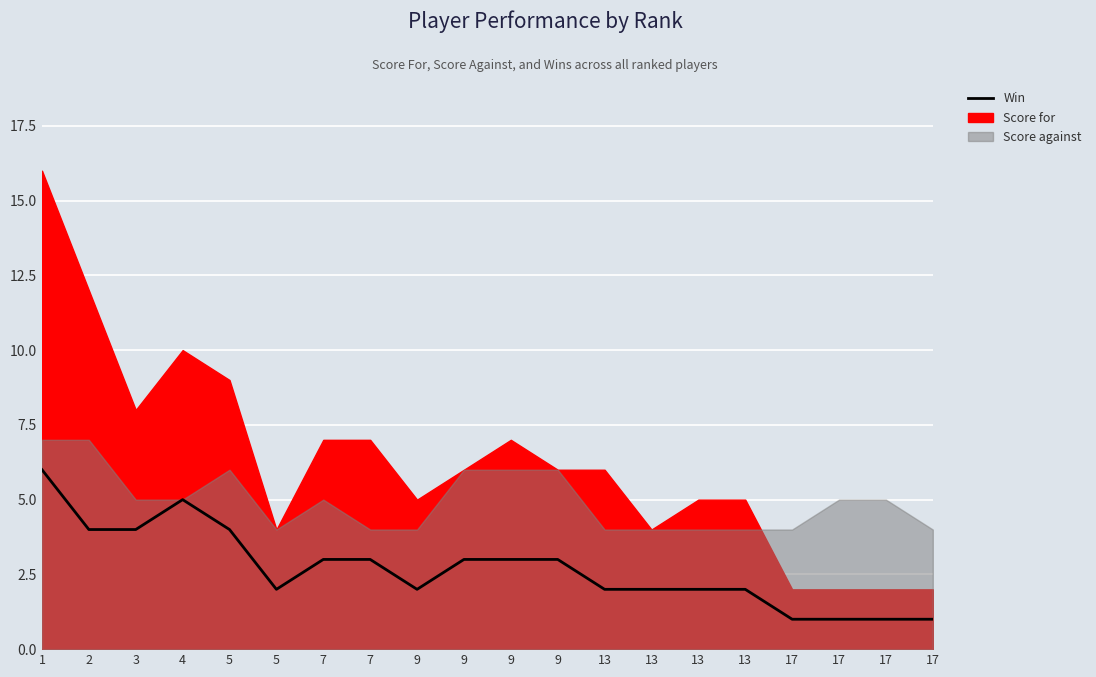

What is the change in value from 13 to 17?

-1